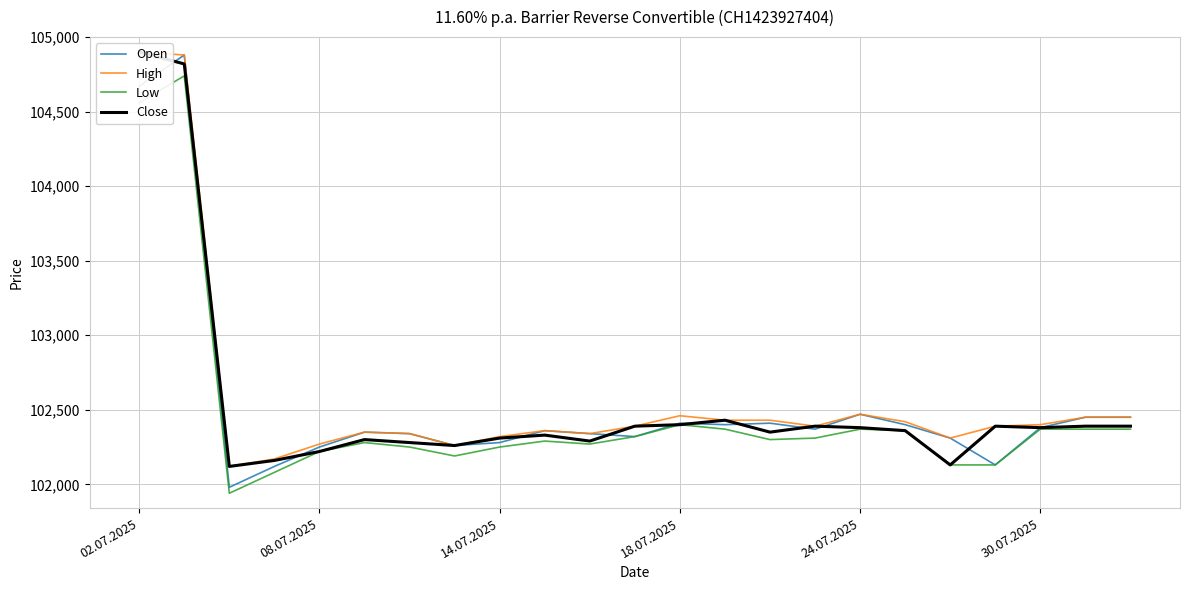

Which series has the largest range (max minus min)?

Open